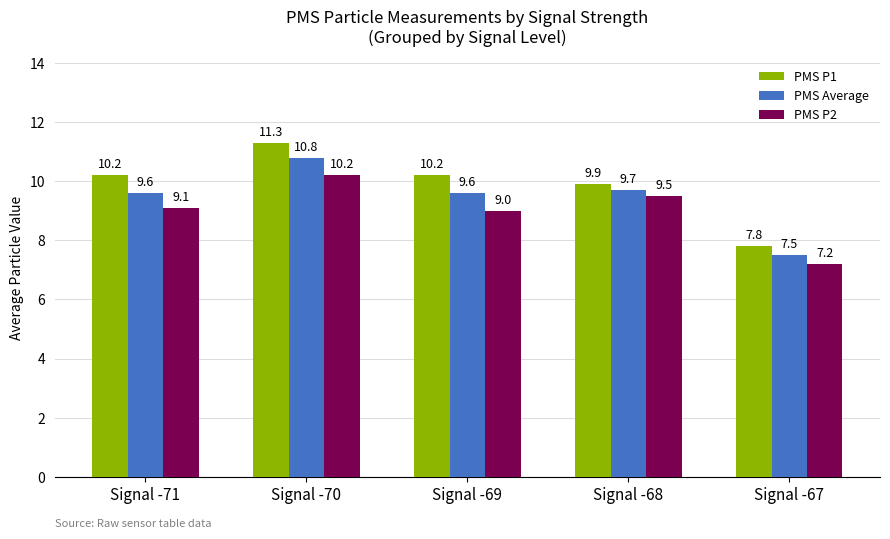

How many bars are there in each group?

3